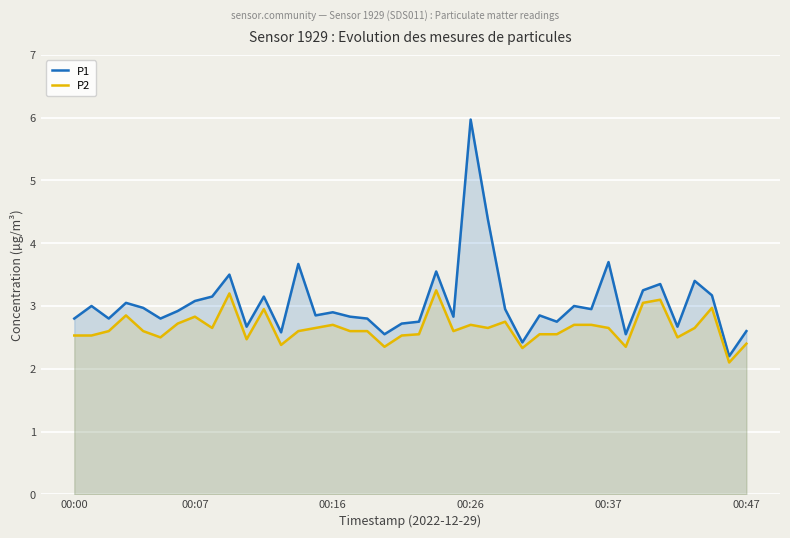

True or false: P1 has a value of 2.8 at 17.

True